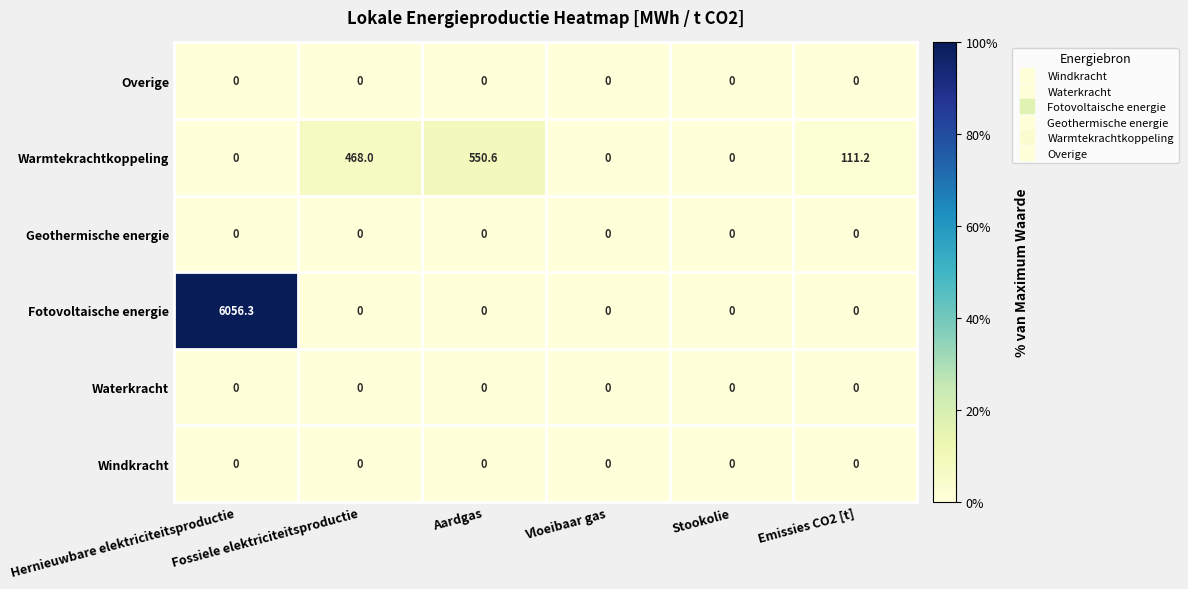

Which series has the largest total across all categories?

Fotovoltaische energie